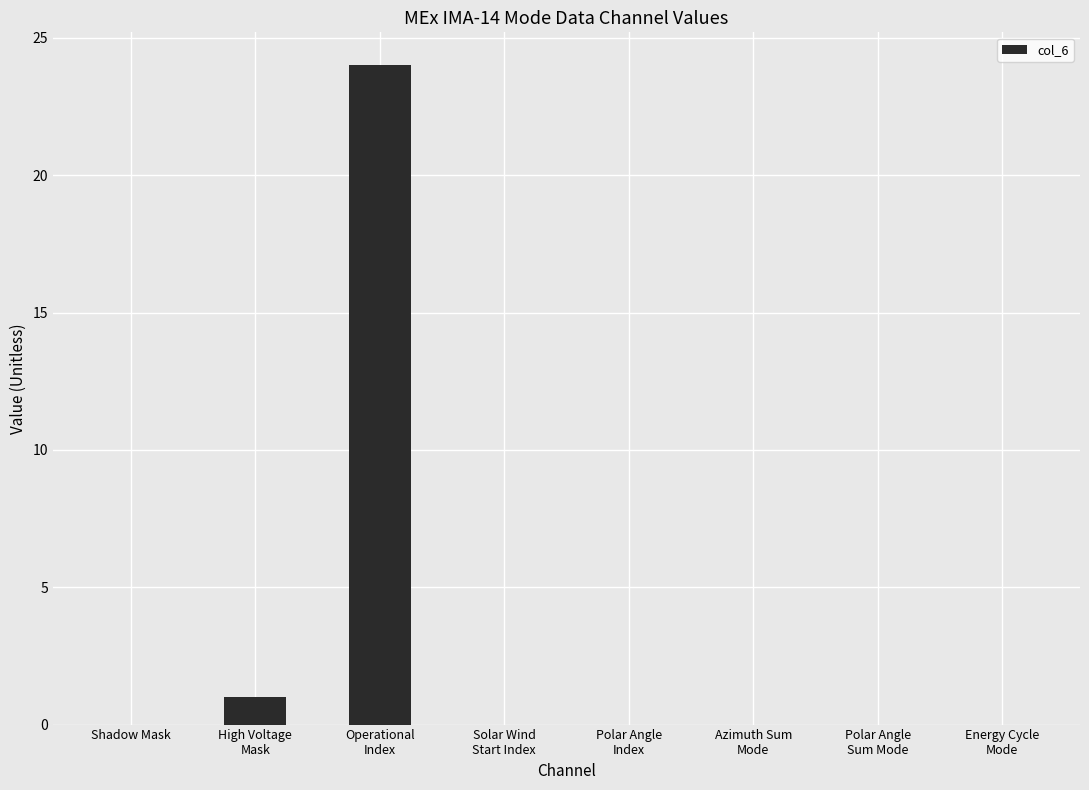

Does the chart contain stacked bars?

No